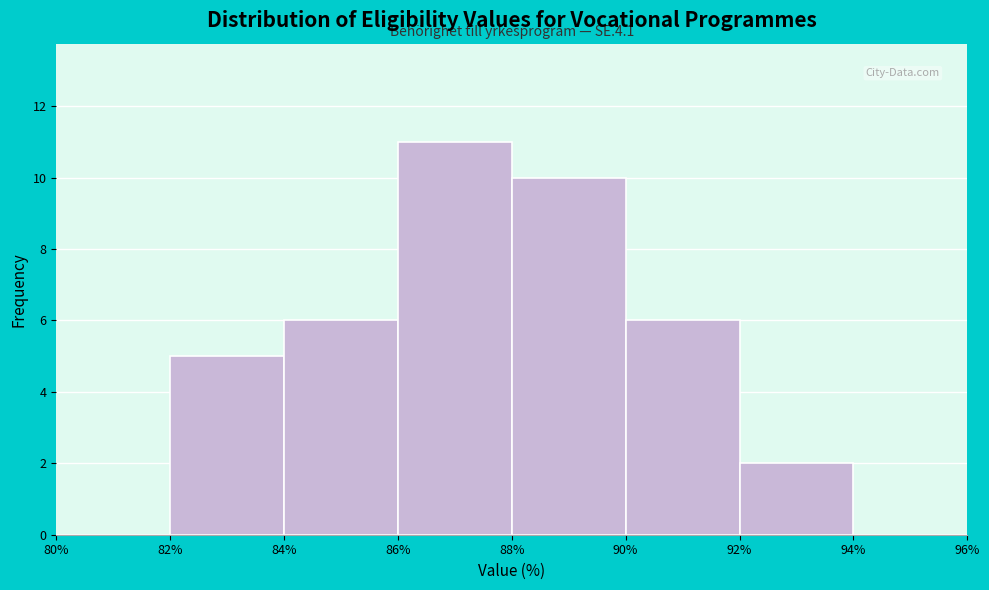

Over which range of the x-axis is the bar tallest?

86% to 88%